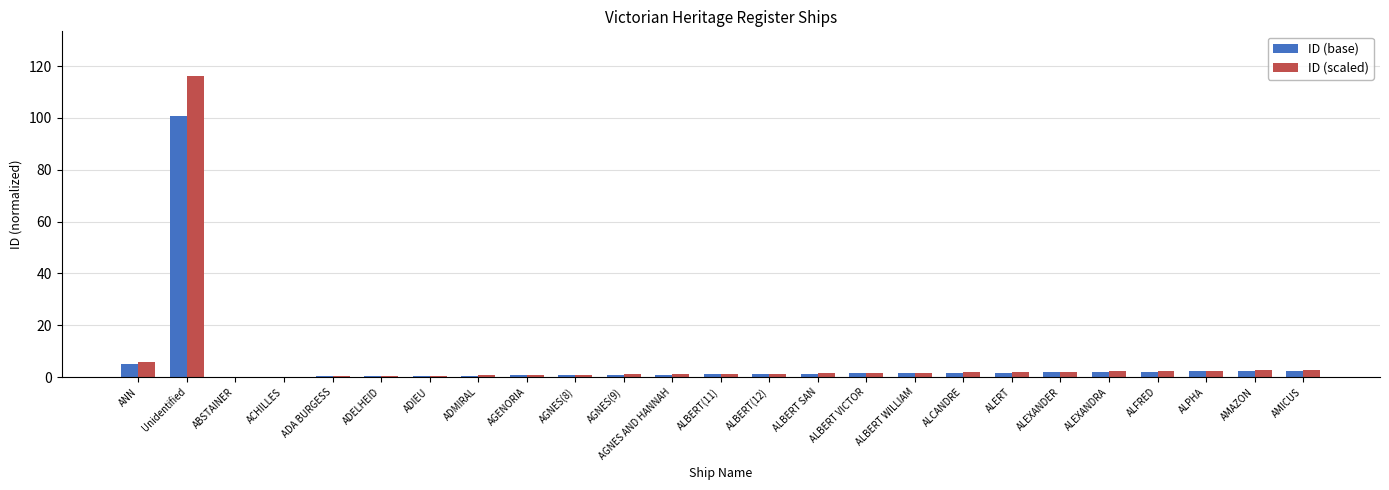

What is the sum of all ID (base) values?

133.9